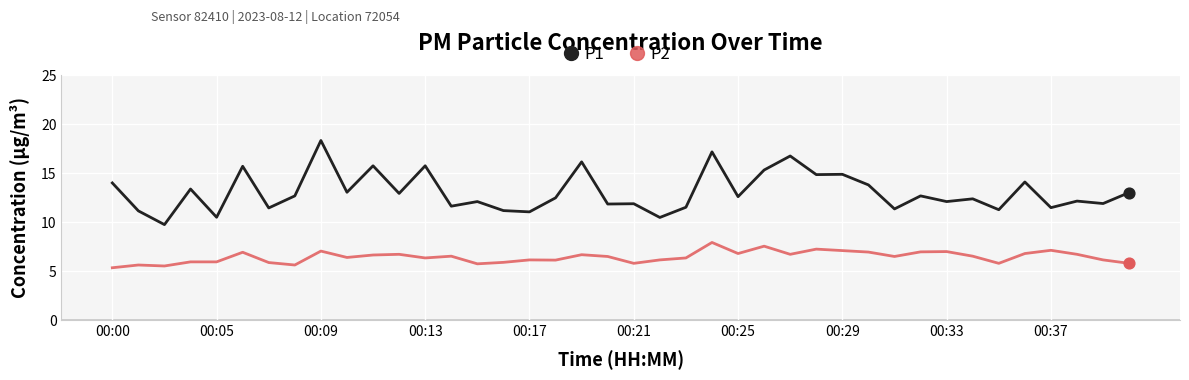

Which series has the widest spread of values?

P1